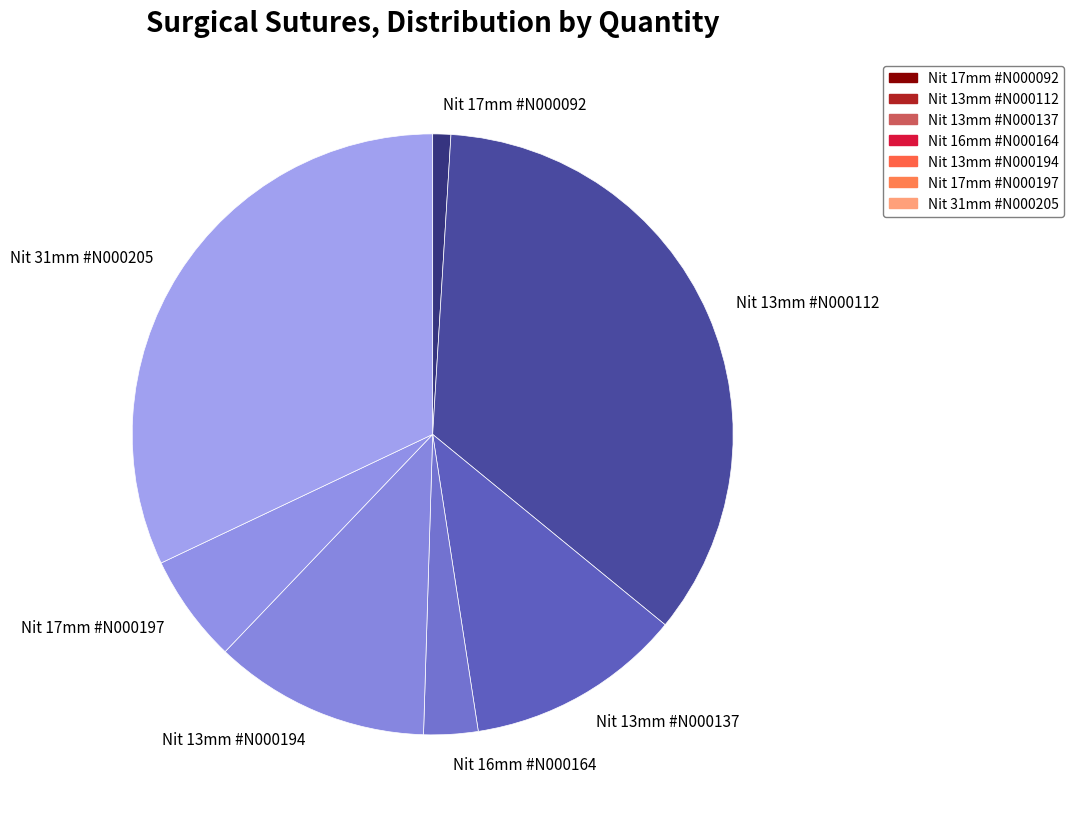

How many segments does this pie chart have?

7